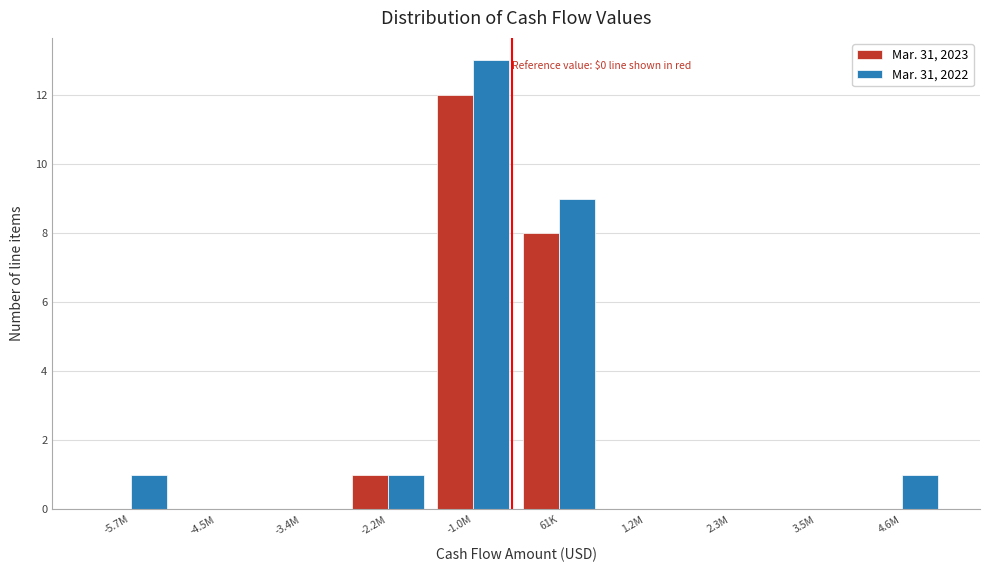

Reading right to left, what are all the values shown in this chart?

Mar. 31, 2023: 4.6M=0	3.5M=0	2.3M=0	1.2M=0	61K=8	-1.0M=12	-2.2M=1	-3.4M=0	-4.5M=0	-5.7M=0
Mar. 31, 2022: 4.6M=1	3.5M=0	2.3M=0	1.2M=0	61K=9	-1.0M=13	-2.2M=1	-3.4M=0	-4.5M=0	-5.7M=1